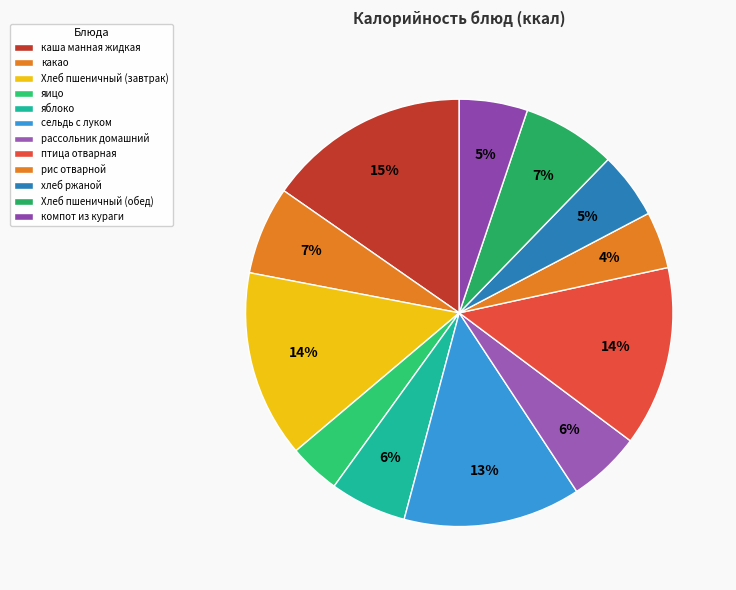

How many segments does this pie chart have?

12